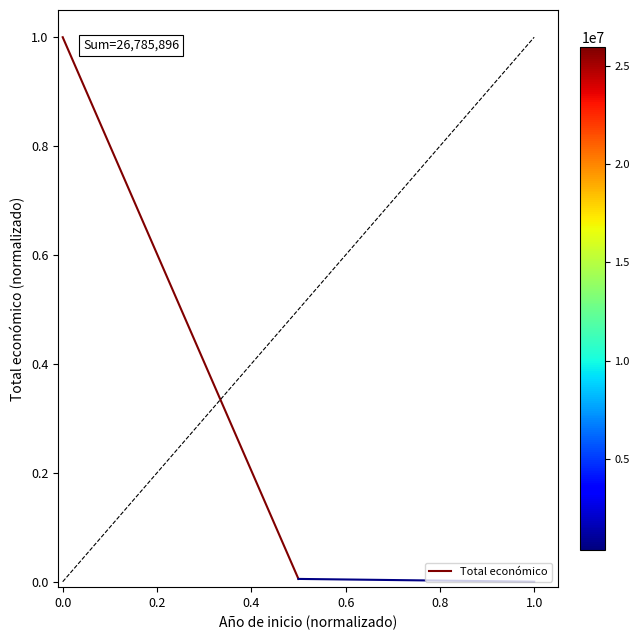

What is the difference between the maximum and minimum values?

1.0